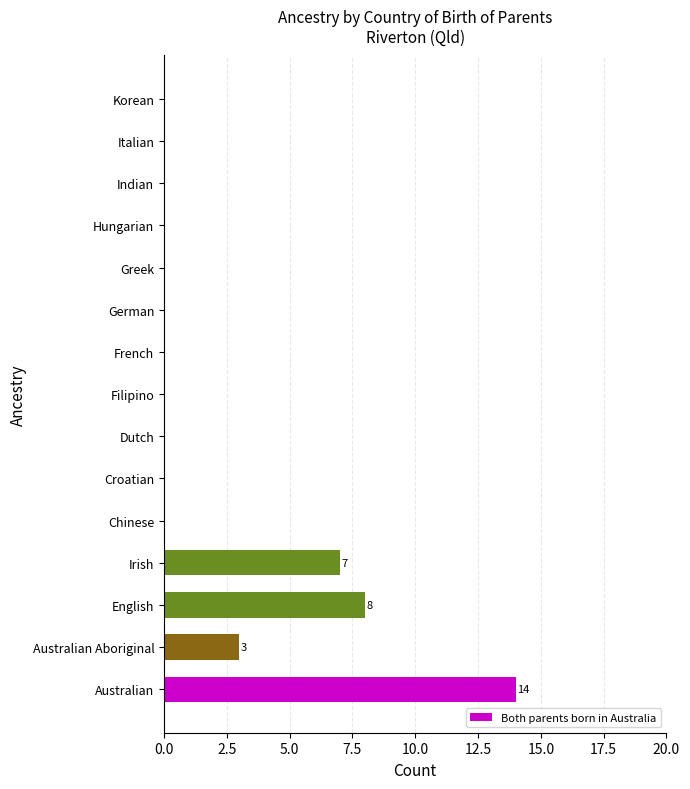

Does the chart contain stacked bars?

No